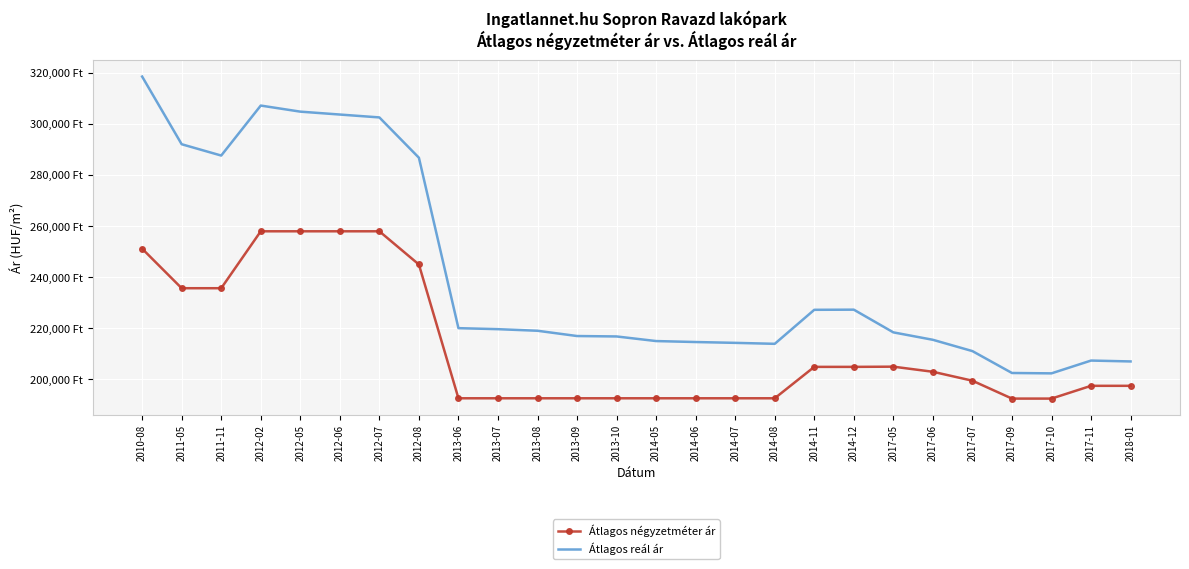

True or false: Átlagos reál ár has a value of 214320 at 2014-07.

True